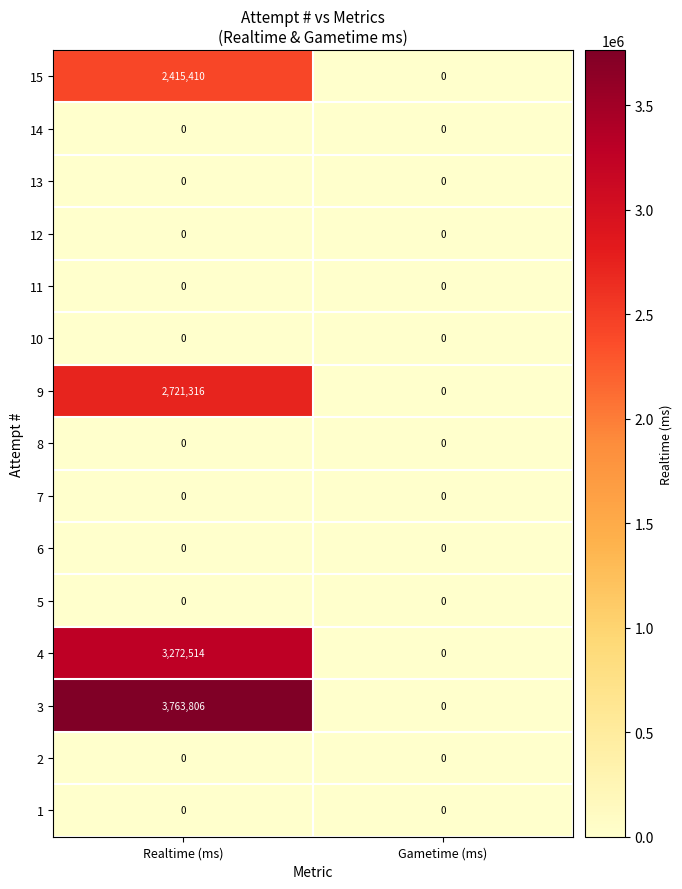

Which label corresponds to the largest value in the chart?

Realtime (ms)